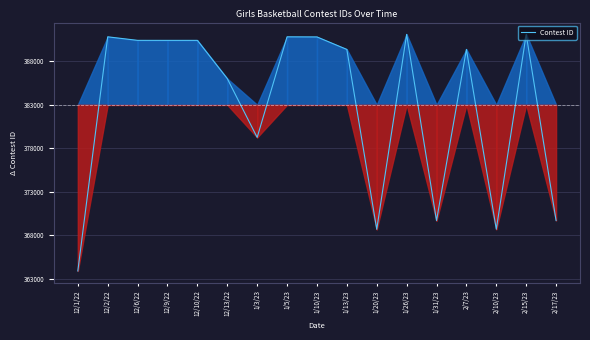

Where is the first local minimum?

12/9/22